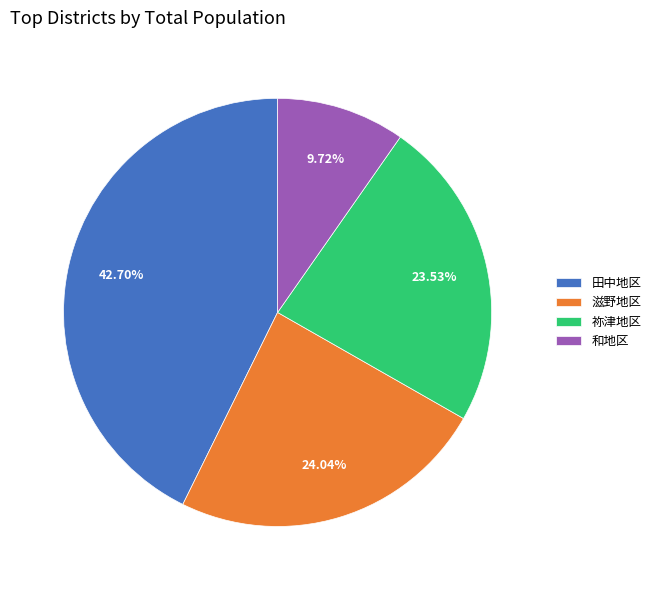

Which category has the biggest portion of the pie?

田中地区